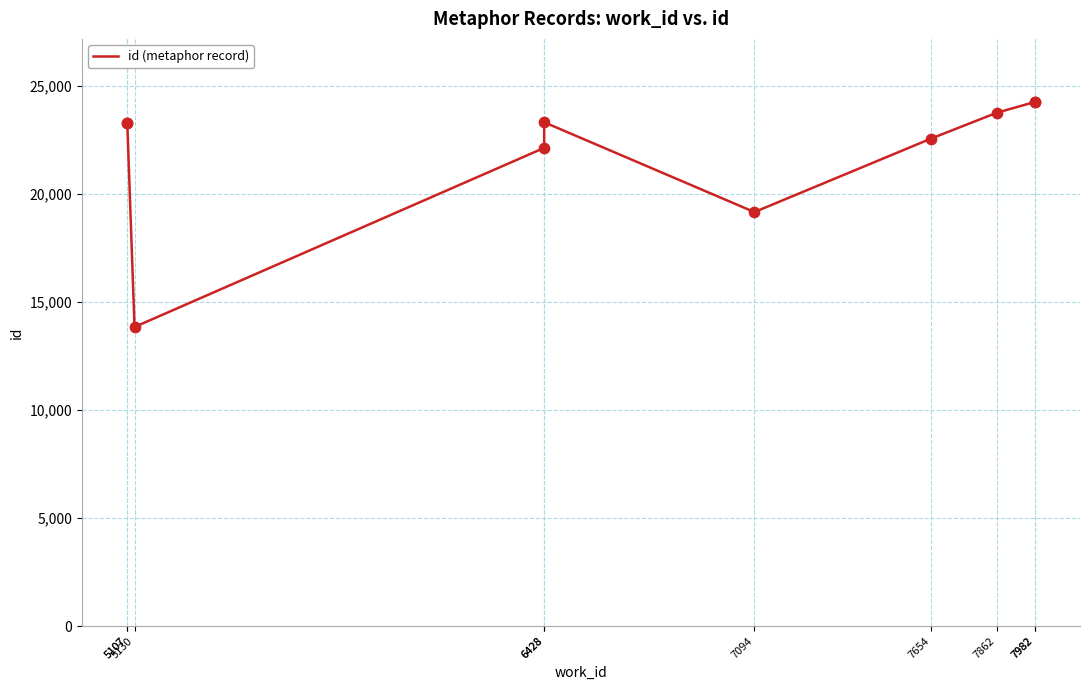

Which has a higher value, 5107 or 7982?

7982